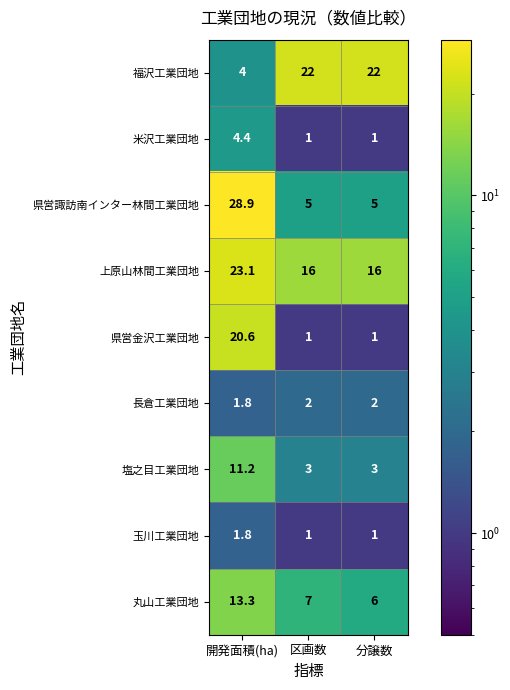

How many distinct data groups are displayed?

9